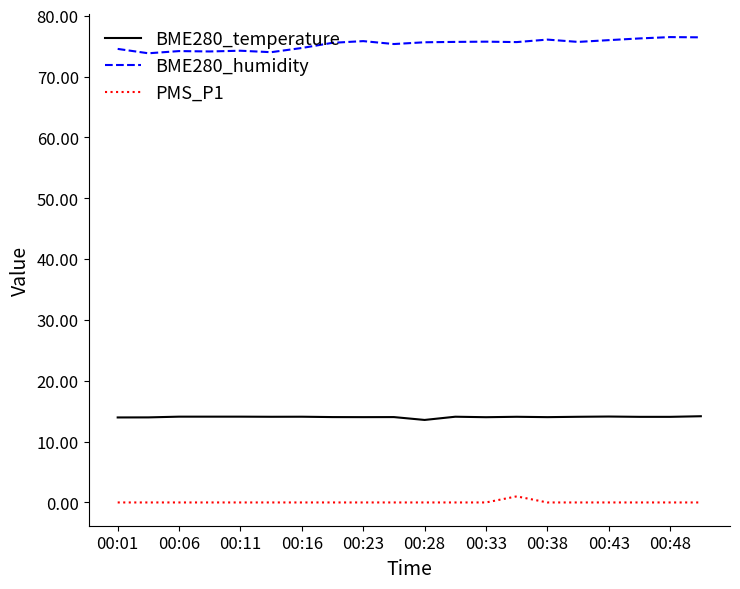

True or false: BME280_humidity and PMS_P1 cross at least once.

False